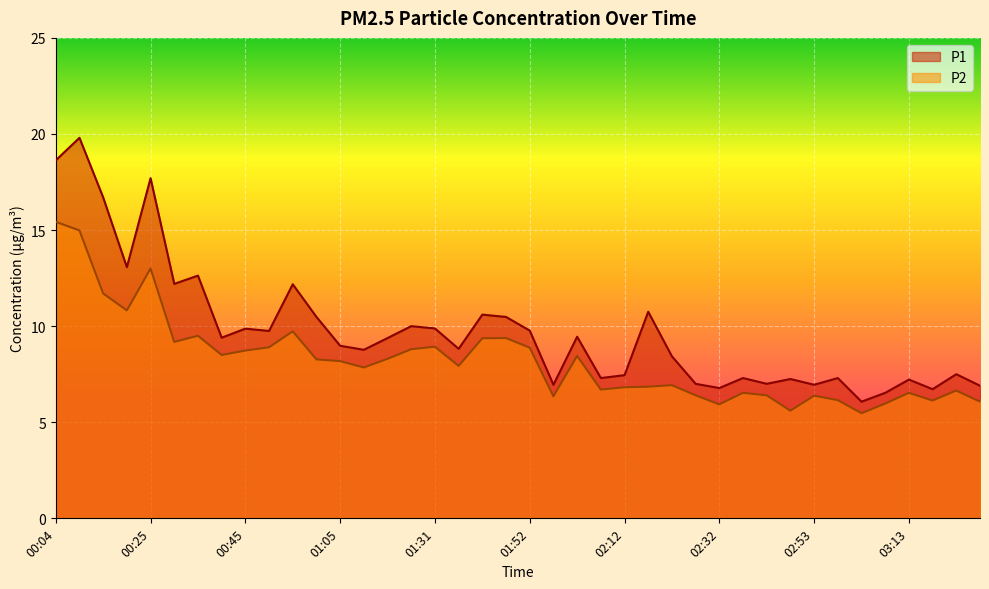

True or false: P1 and P2 intersect in this chart.

False